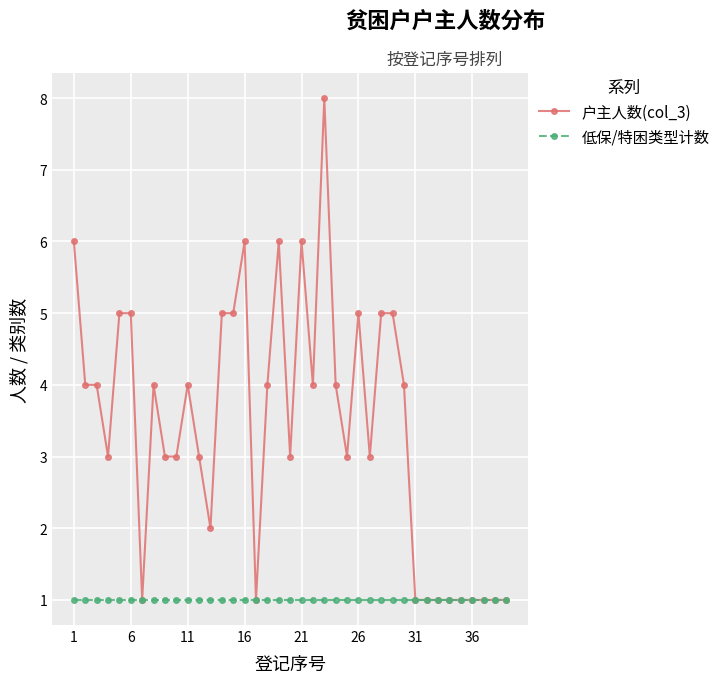

Rank the series by their average value, from highest to lowest.

户主人数(col_3), 低保/特困类型计数